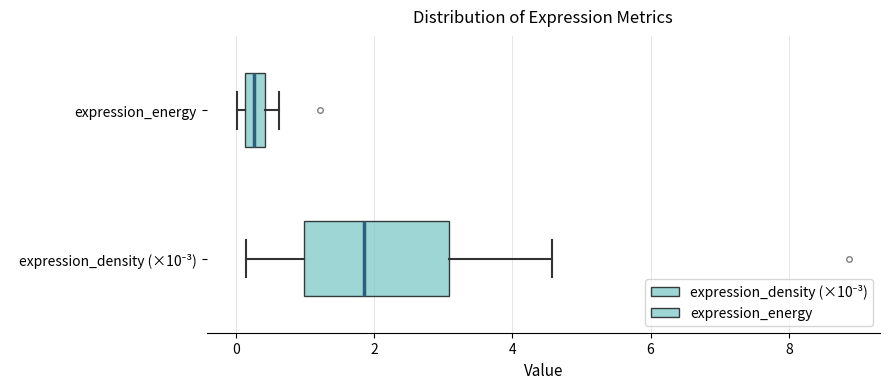

Which box is the widest, from its left edge to its right edge?

expression_density (×10⁻³)